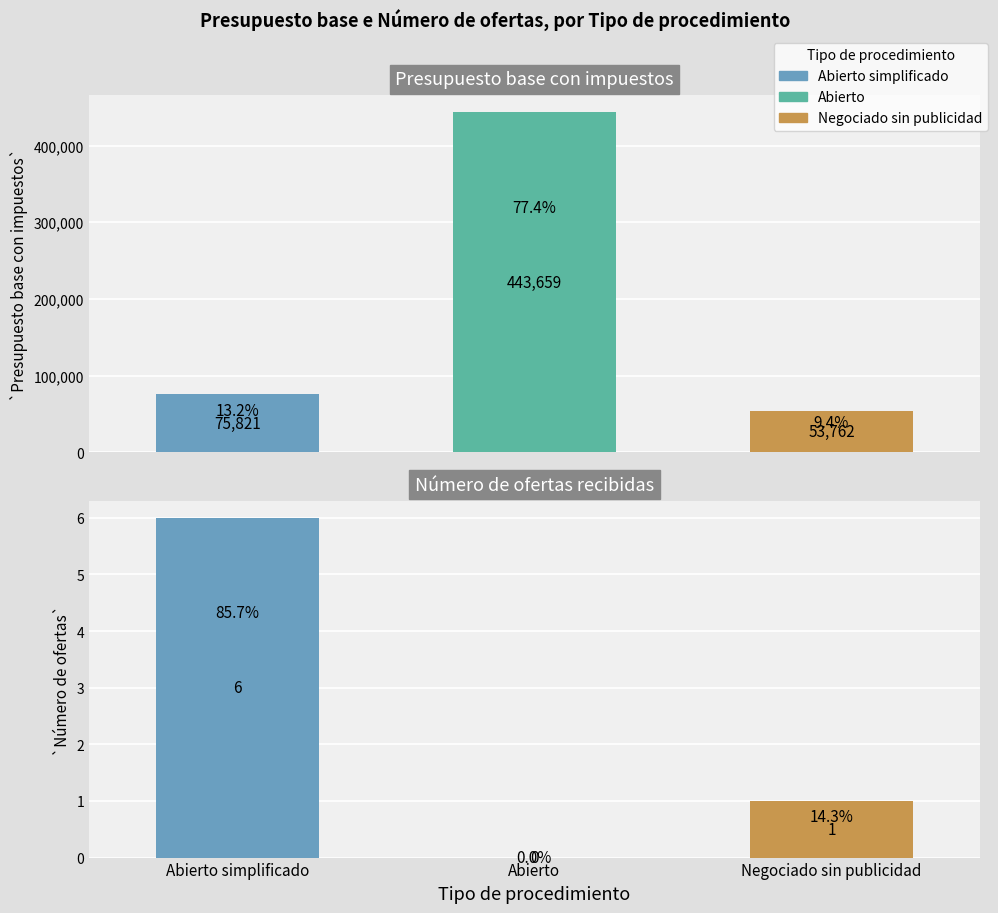

What is the label of the 1st bar from the left?

Abierto simplificado